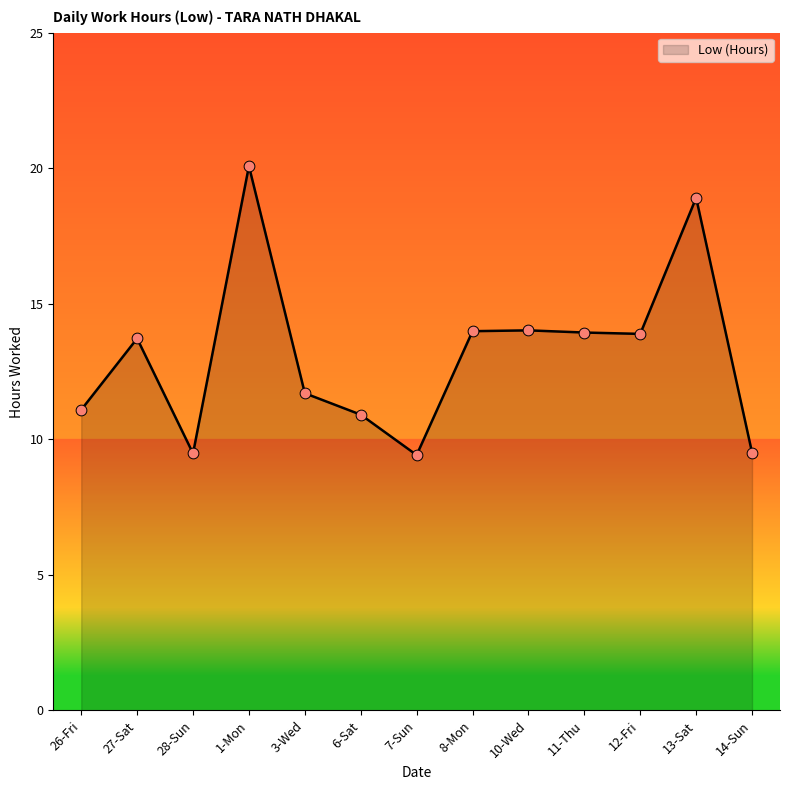

What is the change in value from 1-Mon to 11-Thu?

-6.1